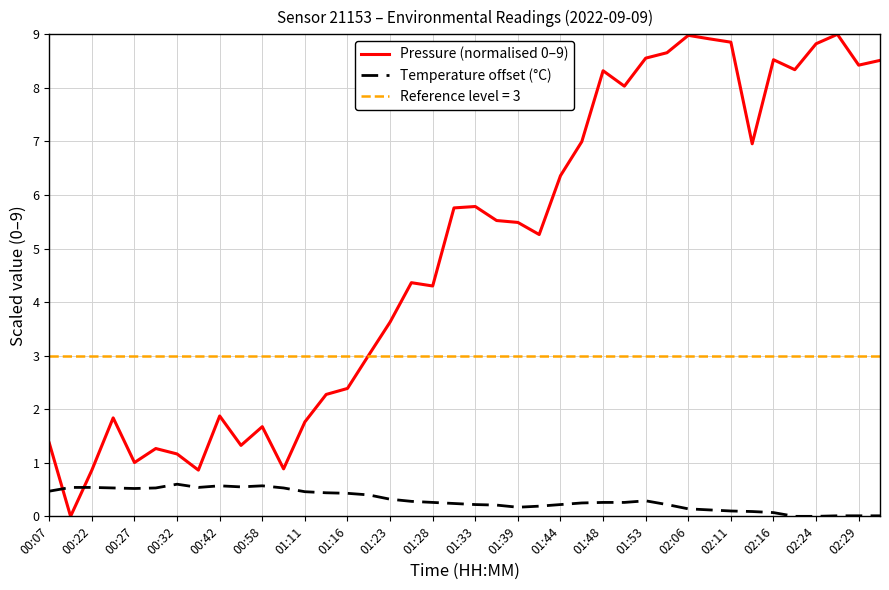

Rank the series at 31 from lowest to highest value.

Temperature offset (°C), Pressure (normalised 0–9)